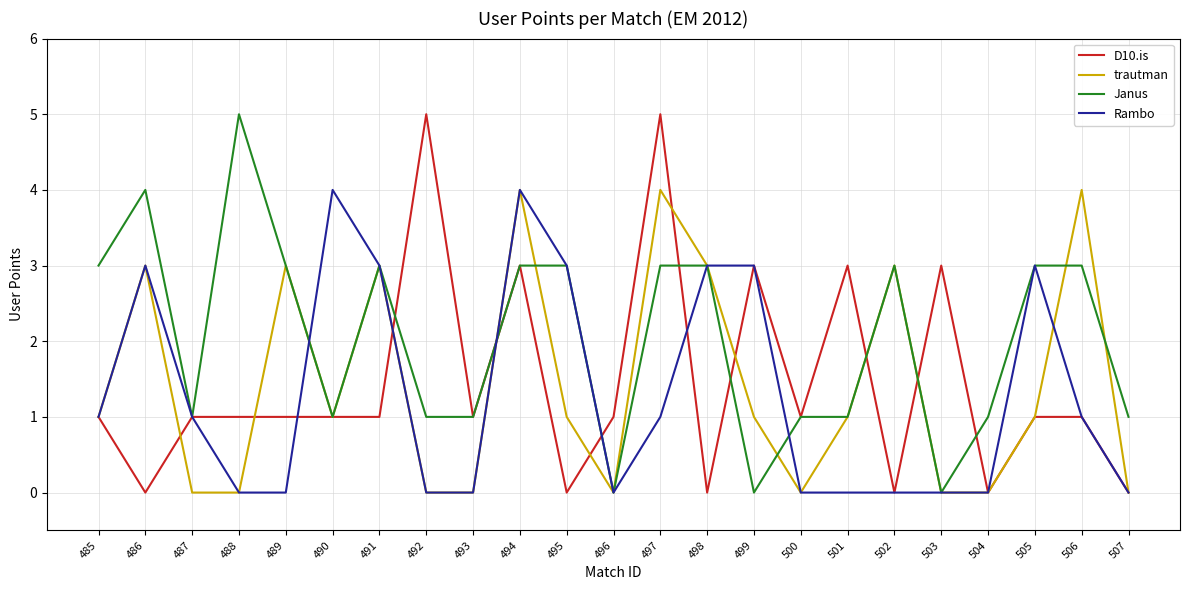

What is the greatest value displayed?

5